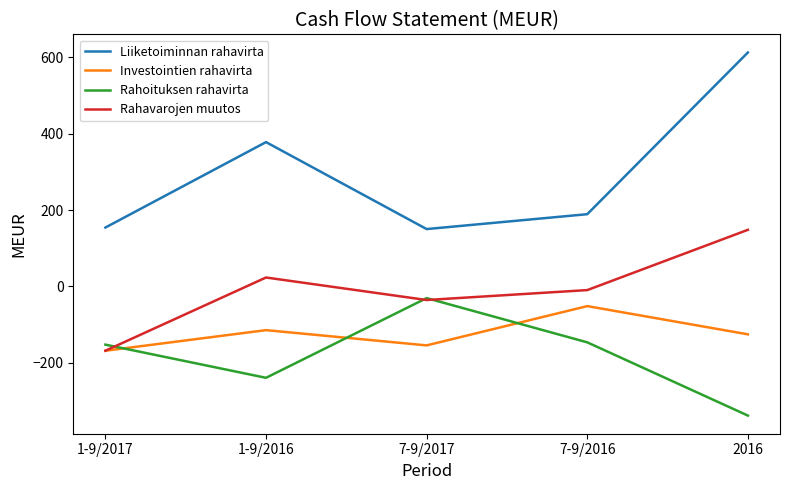

Is the value of Investointien rahavirta at 1-9/2017 greater than the value of Rahavarojen muutos at 2016?

No